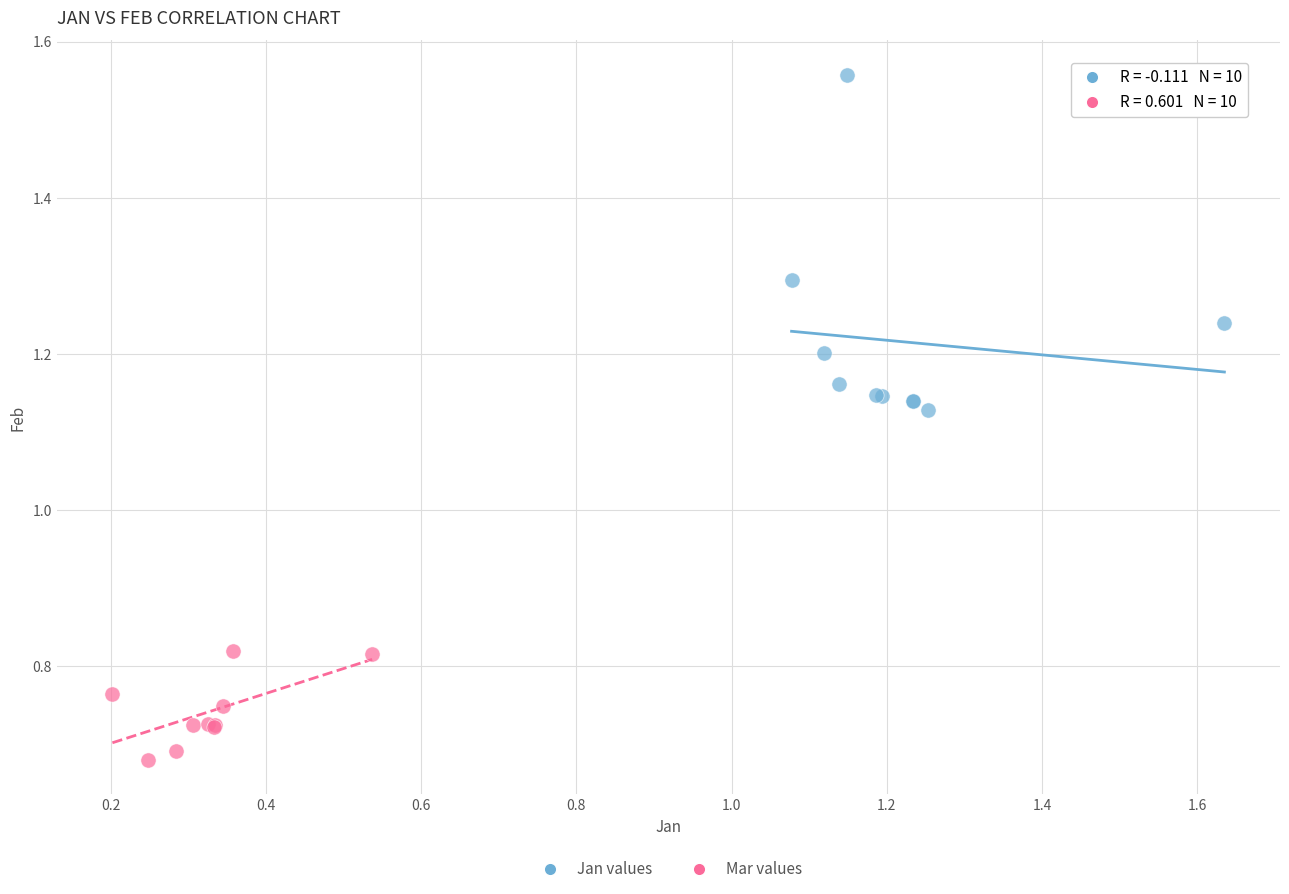

Which series contains the highest Y value?

Jan values